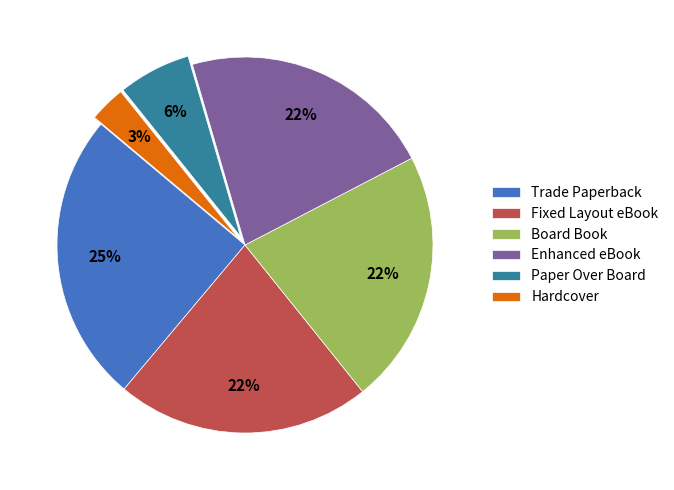

Count the number of slices in the pie.

6